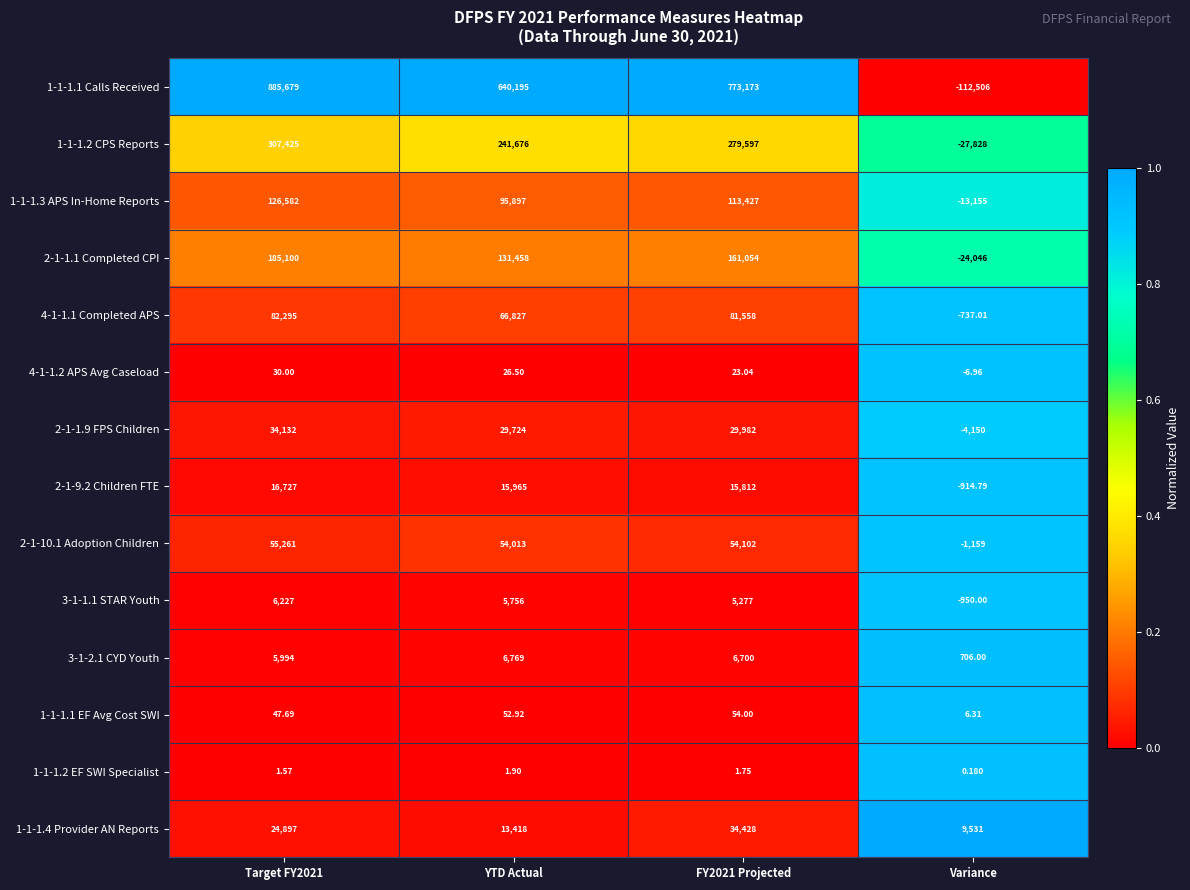

Which label corresponds to the smallest value in the chart?

Variance